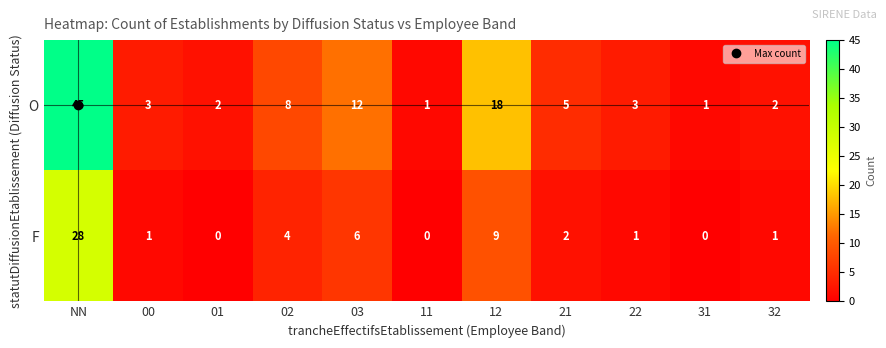

Which label corresponds to the largest value in the chart?

NN